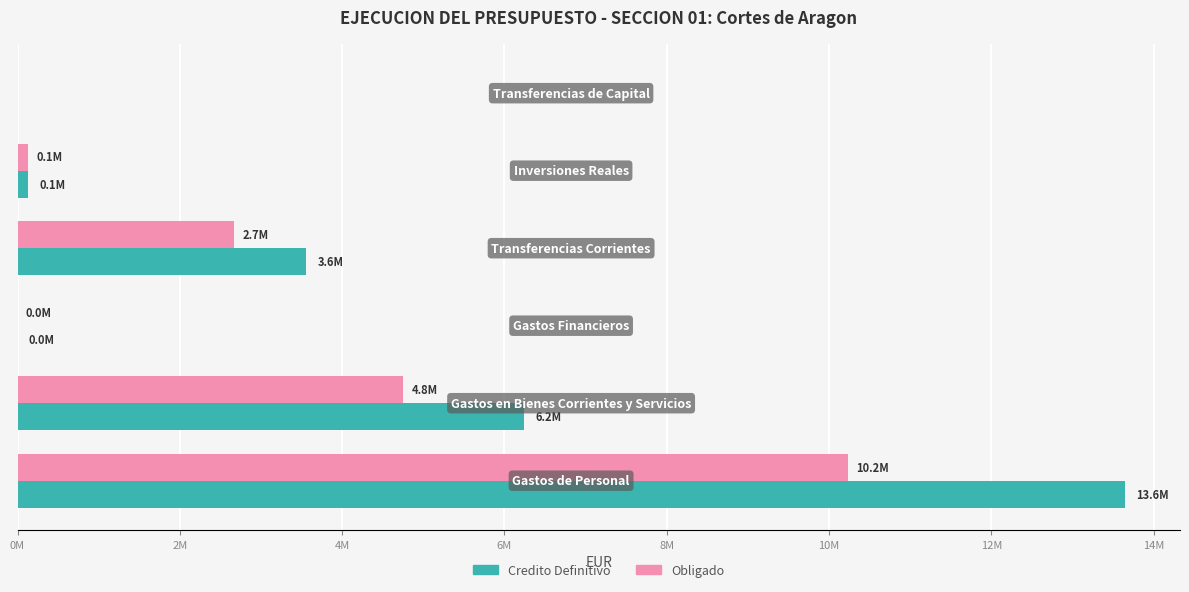

Reading left to right, what are all the values shown in this chart?

Credito Definitivo: 0M=13641722.3	2M=6242779.0	4M=1202.0	6M=3557007.4	8M=127875.0	10M=0.0
Obligado: 0M=10231291.9	2M=4753353.0	4M=901.5	6M=2670143.4	8M=127875.0	10M=0.0